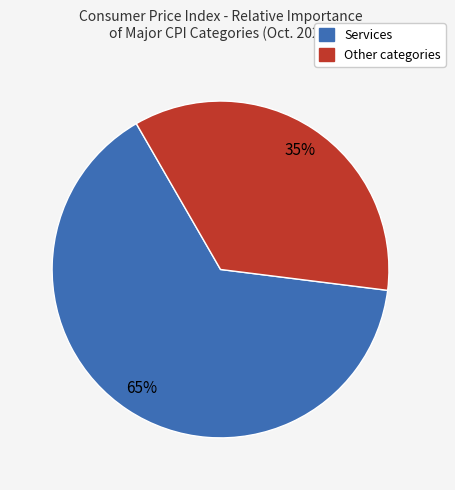

How many slices are in this pie chart?

2